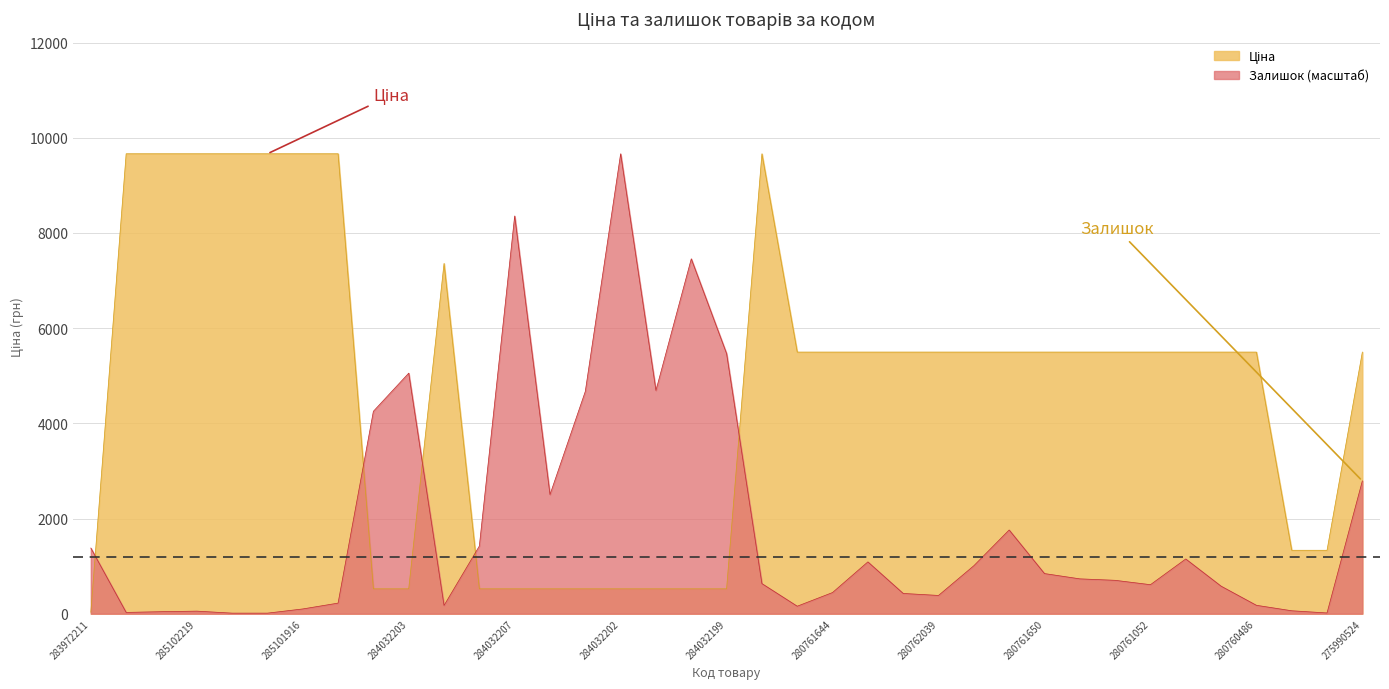

Is the value of Ціна at 19 greater than the value of Залишок at 19?

Yes